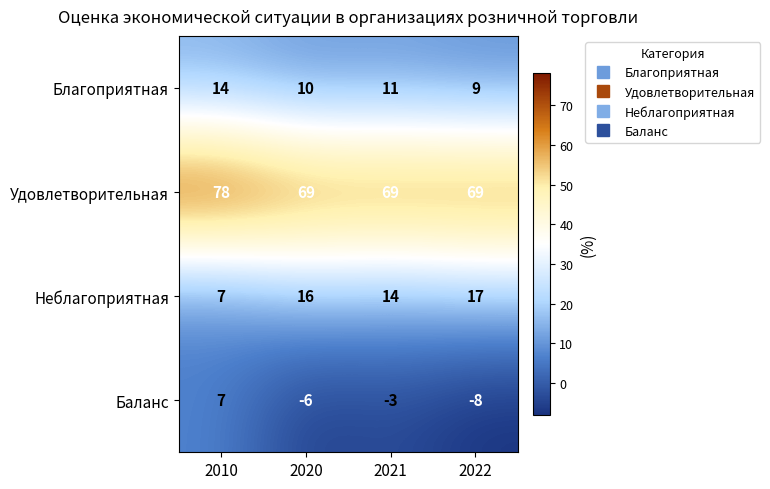

Which series has the largest total across all categories?

Удовлетворительная